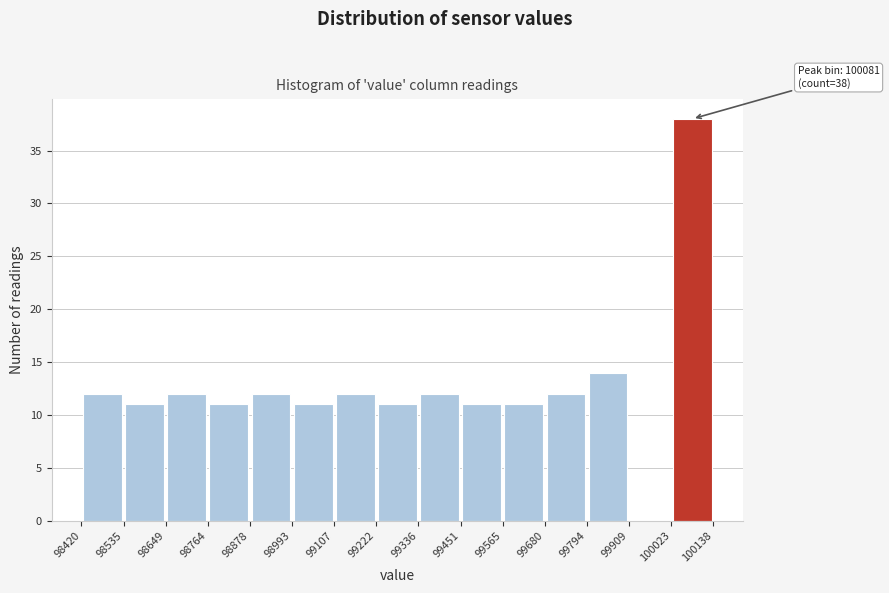

Over which range of the x-axis is the bar tallest?

100023 to 100138